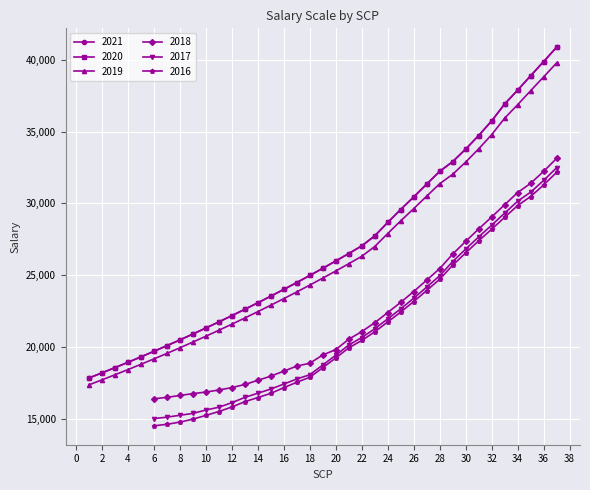

Where does the 2019 series first go above 24799?

20